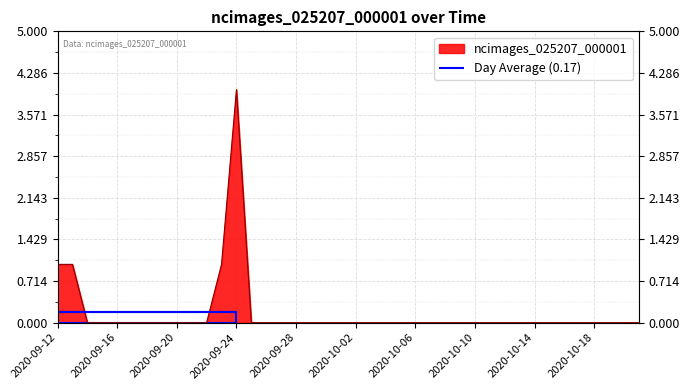

Rank the categories by value from highest to lowest.

2020-09-24, 2020-09-12, 2020-09-13, 2020-09-23, 2020-09-14, 2020-09-15, 2020-09-16, 2020-09-17, 2020-09-18, 2020-09-19, 2020-09-20, 2020-09-21, 2020-09-22, 2020-09-25, 2020-09-26, 2020-09-27, 2020-09-28, 2020-09-29, 2020-09-30, 2020-10-01, 2020-10-02, 2020-10-03, 2020-10-04, 2020-10-05, 2020-10-06, 2020-10-07, 2020-10-08, 2020-10-09, 2020-10-10, 2020-10-11, 2020-10-12, 2020-10-13, 2020-10-14, 2020-10-15, 2020-10-16, 2020-10-17, 2020-10-18, 2020-10-19, 2020-10-20, 2020-10-21